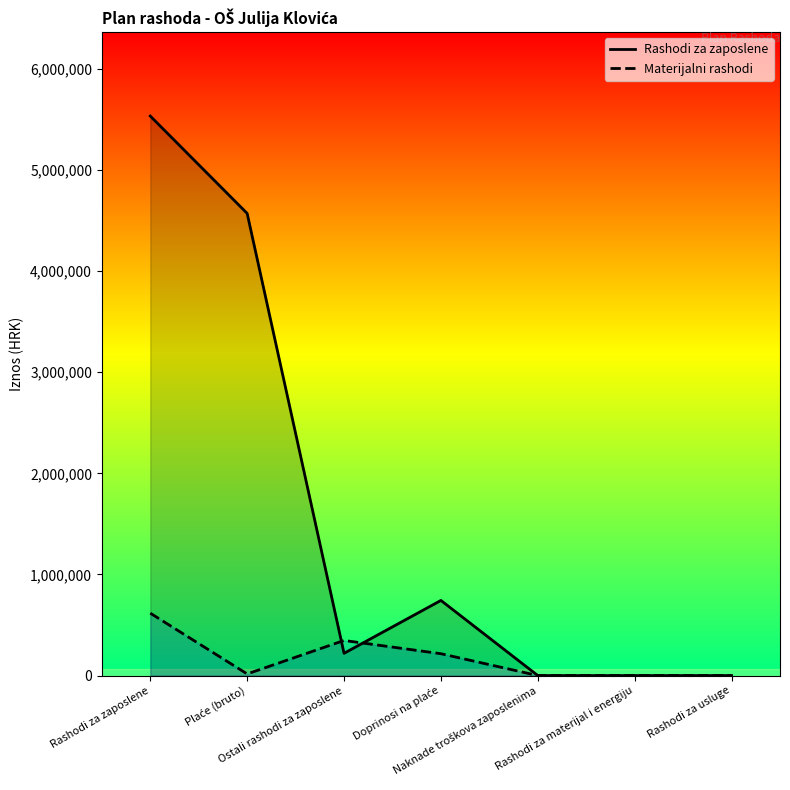

How many data points does each series have?

7